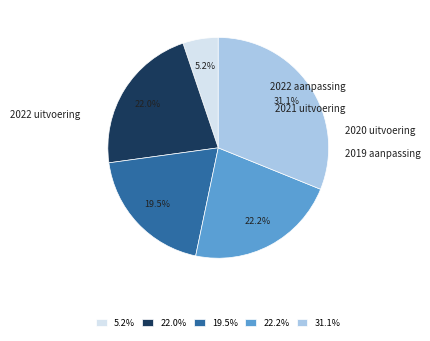

How much of the chart is everything except 2022 aanpassing?

78.0%